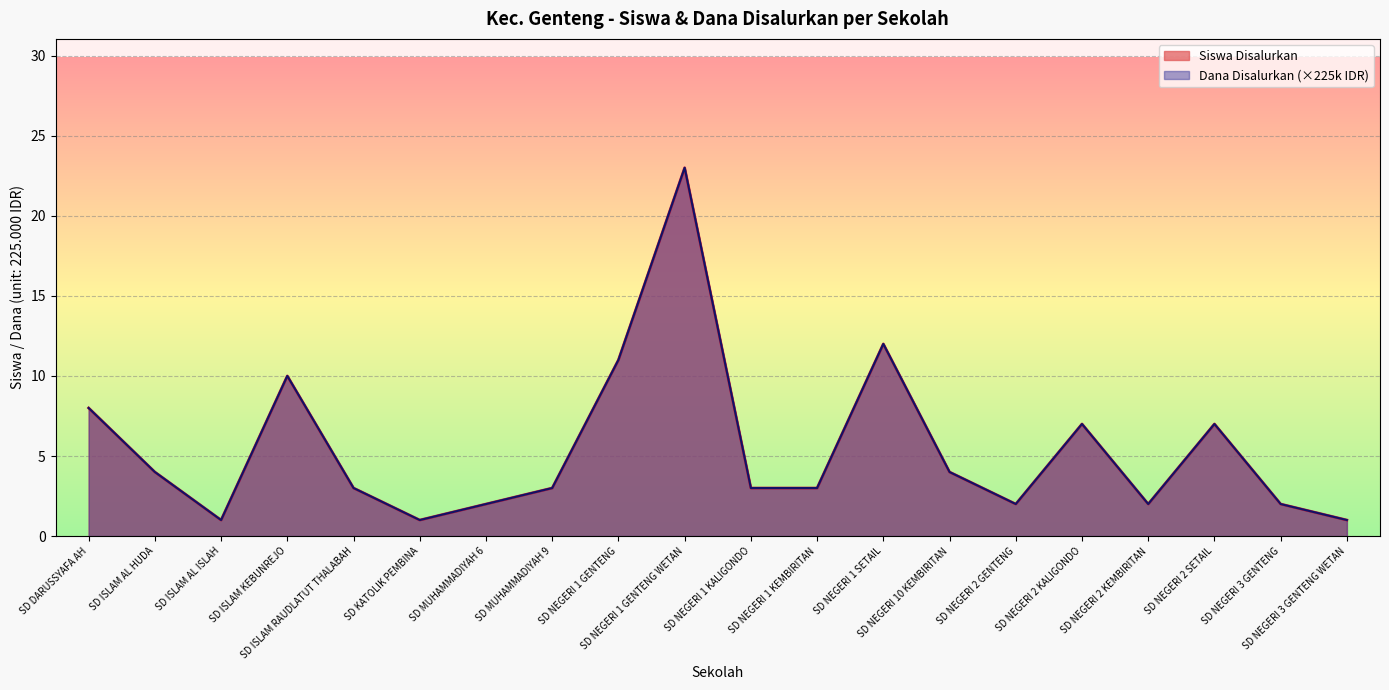

What is the average value of the Dana Disalurkan series?

5